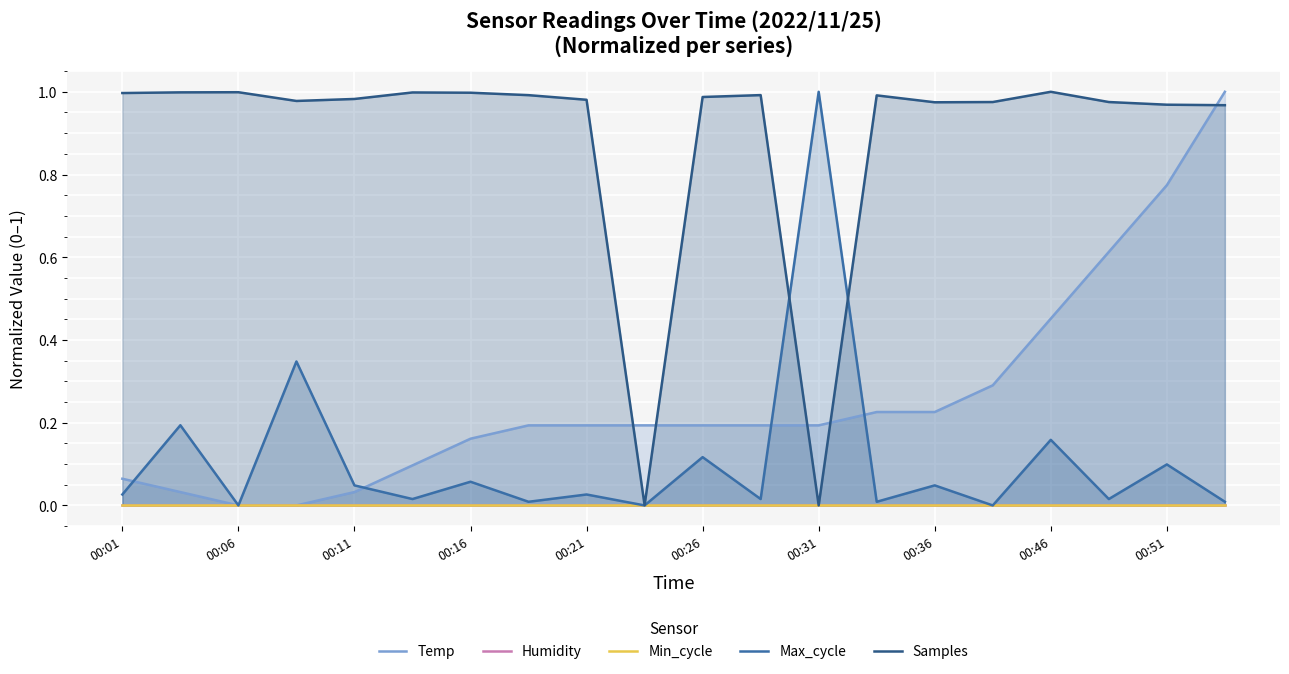

At which label does Max_cycle reach its peak?

00:31